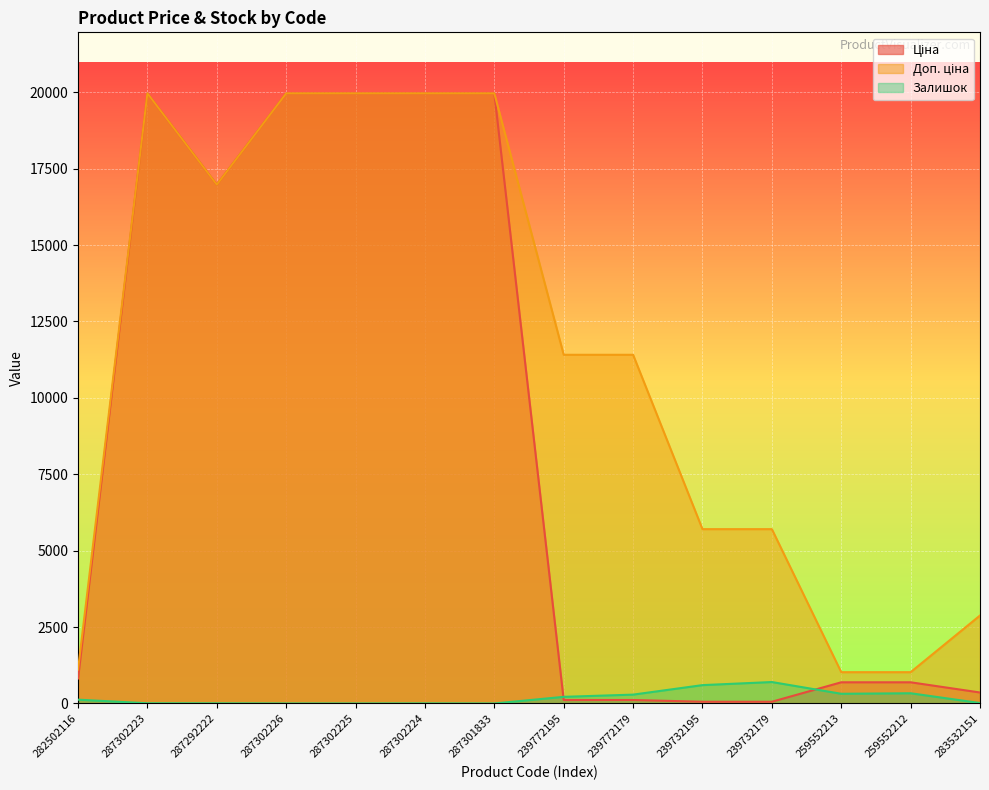

Which series has the widest spread of values?

Ціна